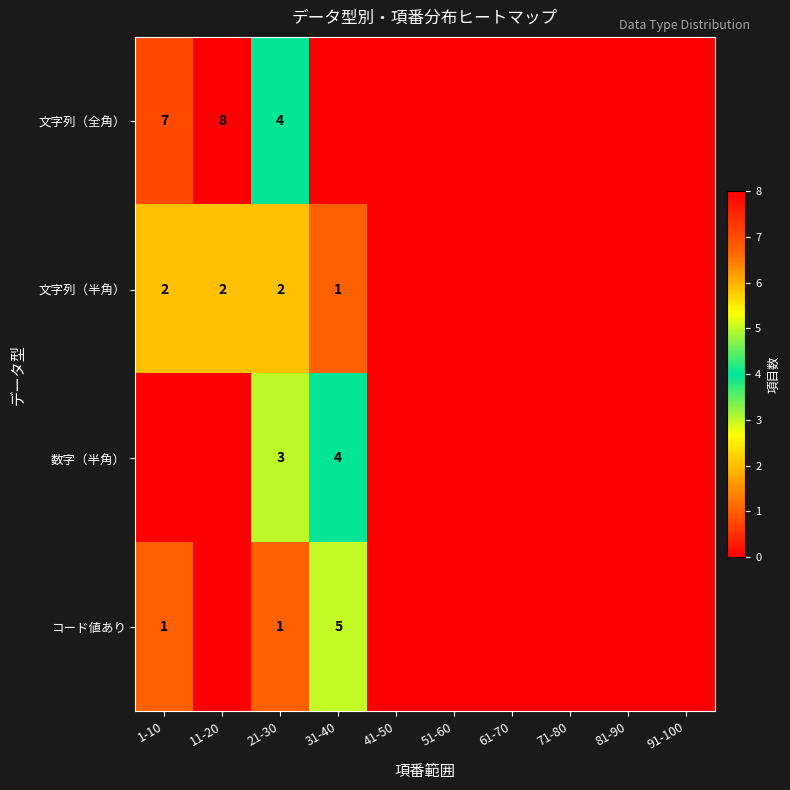

What is the sum of the コード値あり values at 1-10 and 21-30?

2